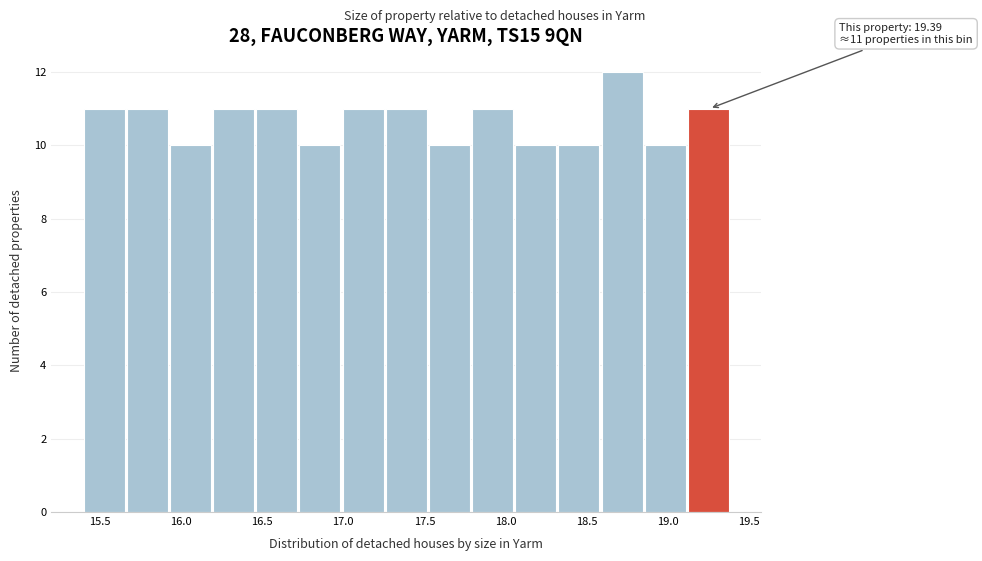

Over which range of the x-axis is the bar tallest?

18.60 to 18.85